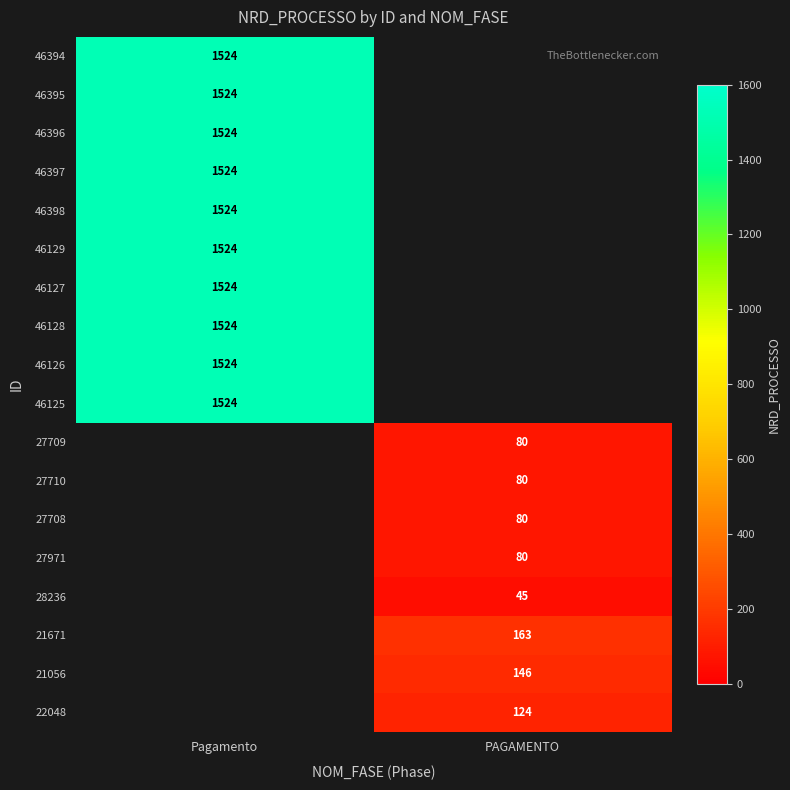

Count the number of categories in the chart.

2